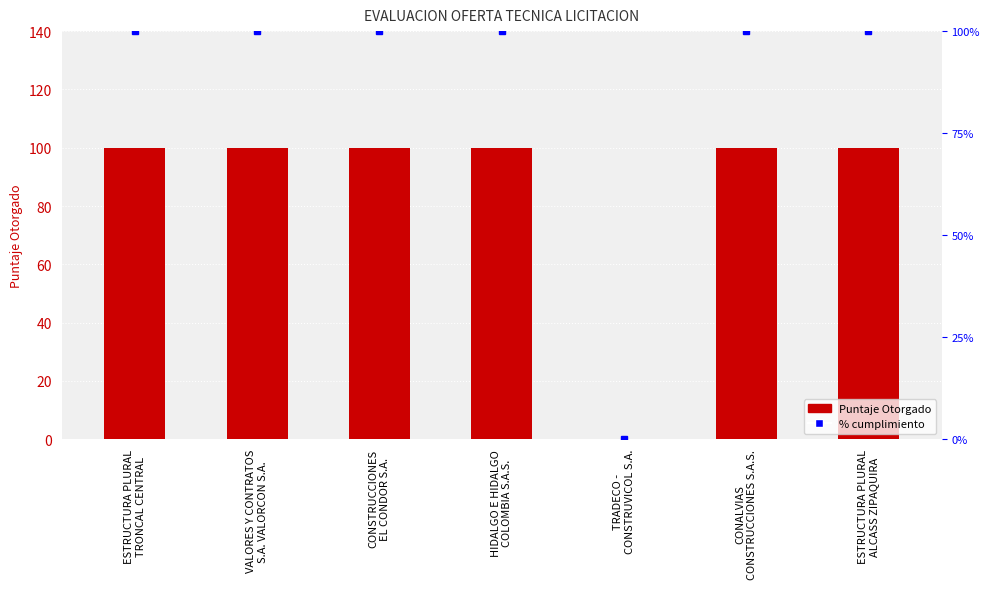

Which label corresponds to the largest value in the chart?

ESTRUCTURA PLURAL
TRONCAL CENTRAL